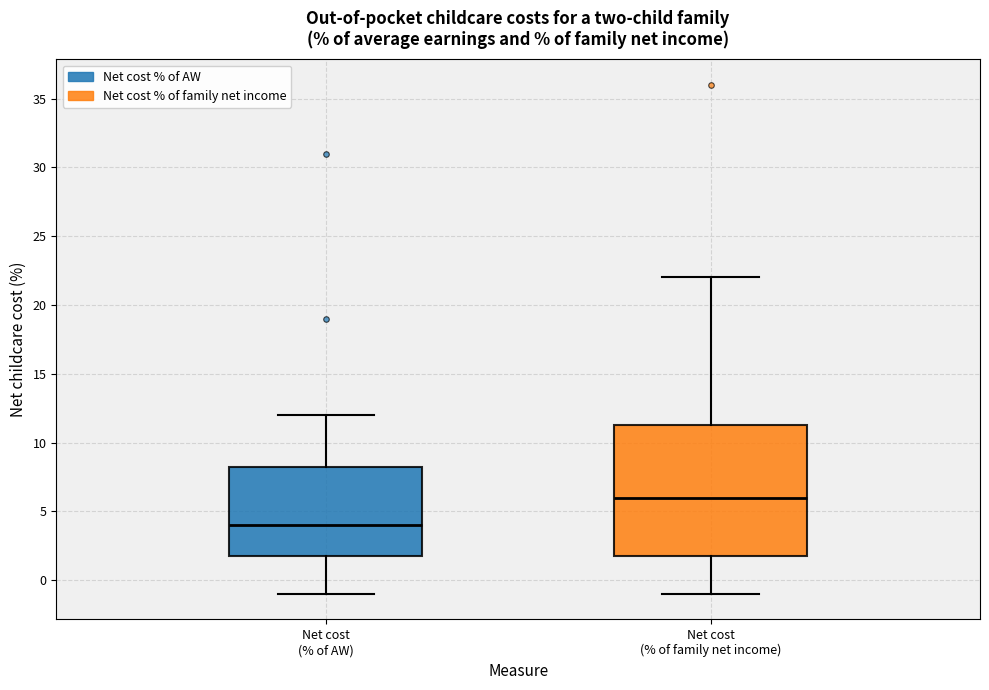

Which box's median line is the highest?

Net cost (% of family net income)